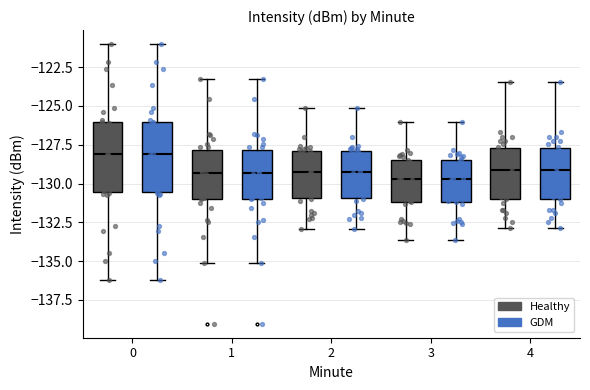

Reading left to right, transcribe this box plot: for each box, give where its median line is, the range the box spans, and where its two whiskers end, as read against the y-axis. The values are not printed on the chart, so give them approximately, as read against the axis.

0 (Healthy): median -128.0, box -130.5 to -126.0, whiskers -136.0 to -121.0
0 (GDM): median -128.0, box -130.5 to -126.0, whiskers -136.0 to -121.0
1 (Healthy): median -129.5, box -131.0 to -128.0, whiskers -135.0 to -123.5
1 (GDM): median -129.5, box -131.0 to -128.0, whiskers -135.0 to -123.5
2 (Healthy): median -129.5, box -131.0 to -128.0, whiskers -133.0 to -125.0
2 (GDM): median -129.5, box -131.0 to -128.0, whiskers -133.0 to -125.0
3 (Healthy): median -129.5, box -131.0 to -128.5, whiskers -133.5 to -126.0
3 (GDM): median -129.5, box -131.0 to -128.5, whiskers -133.5 to -126.0
4 (Healthy): median -129.0, box -131.0 to -127.5, whiskers -133.0 to -123.5
4 (GDM): median -129.0, box -131.0 to -127.5, whiskers -133.0 to -123.5